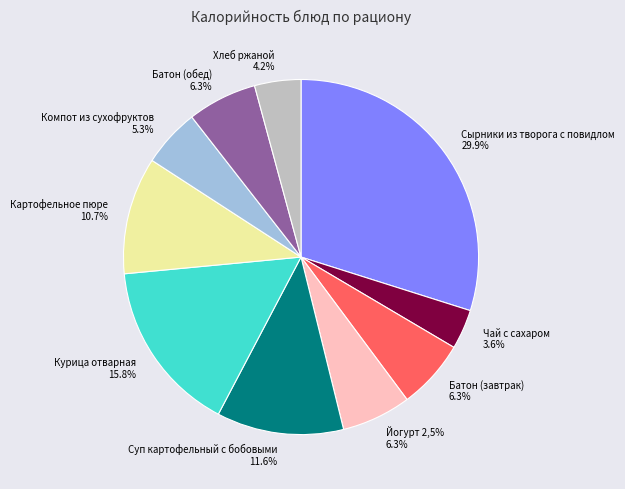

What percentage is the Хлеб ржаной slice, to the nearest percent?

4%